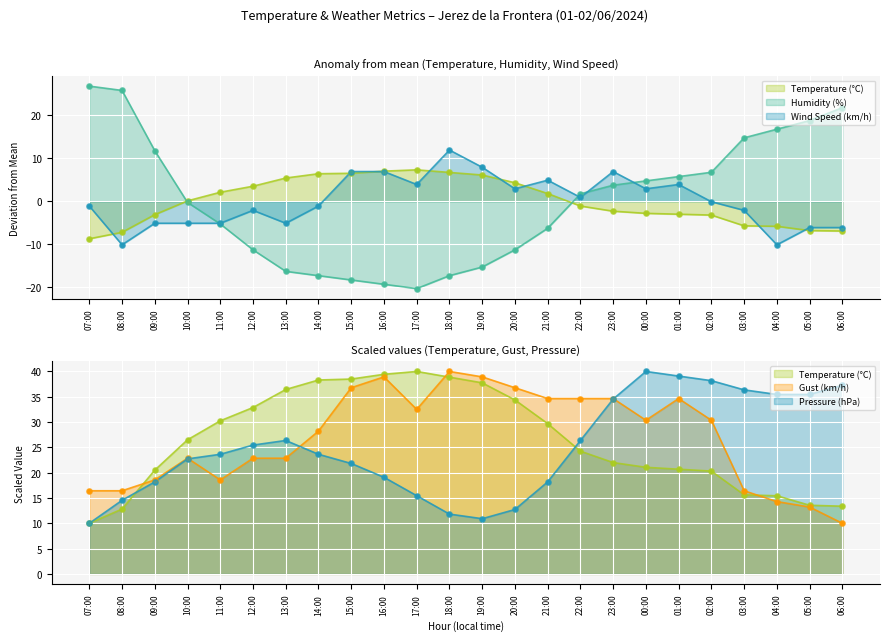

Which series has the largest total across all categories?

Gust (km/h)